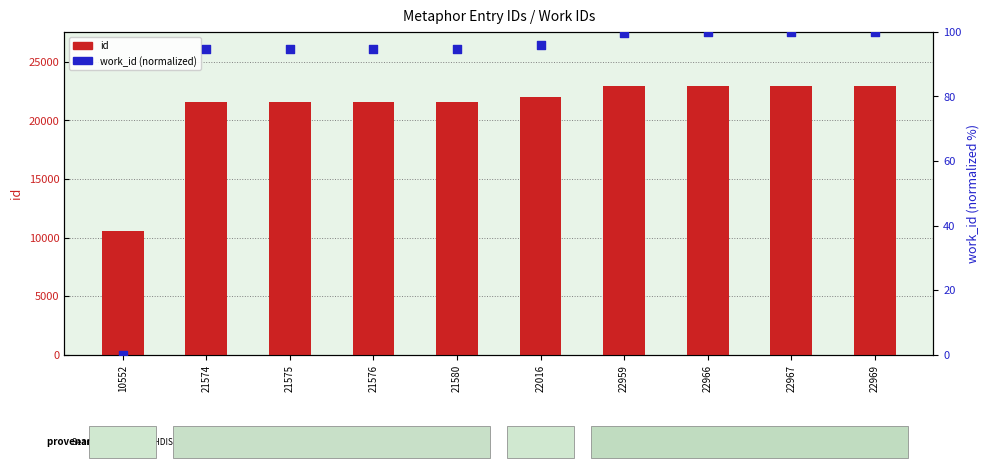

At which category is the sum across all series the highest?

22969